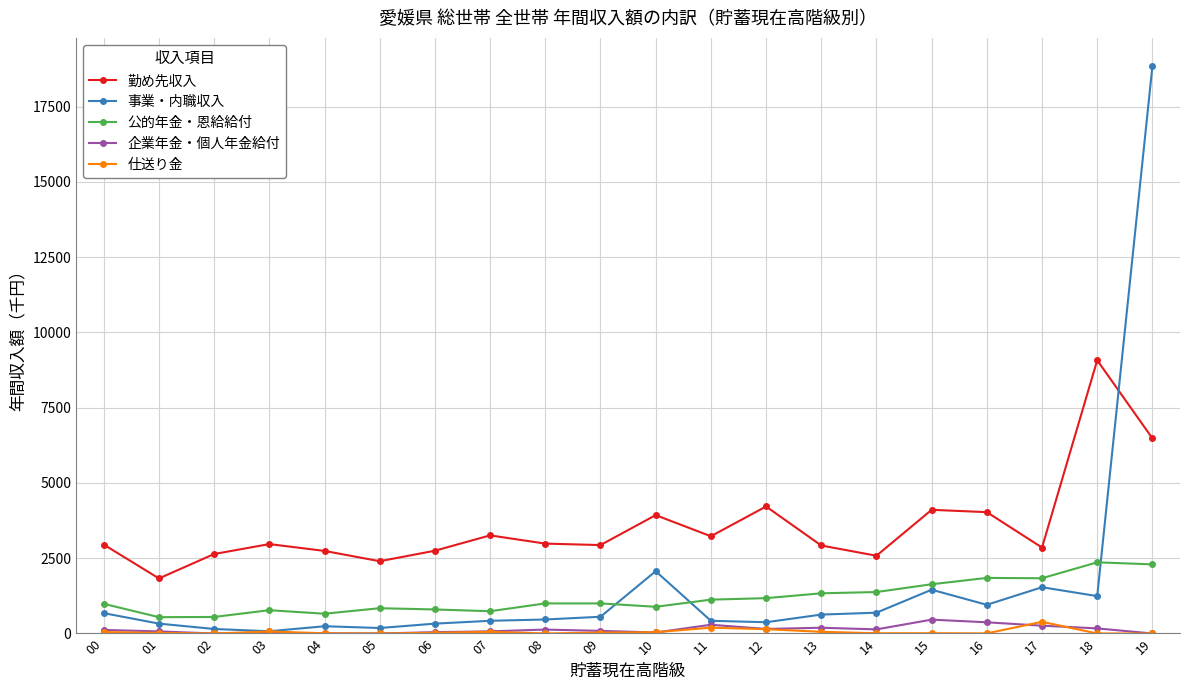

What is the highest value of the 企業年金・個人年金給付 series?

460